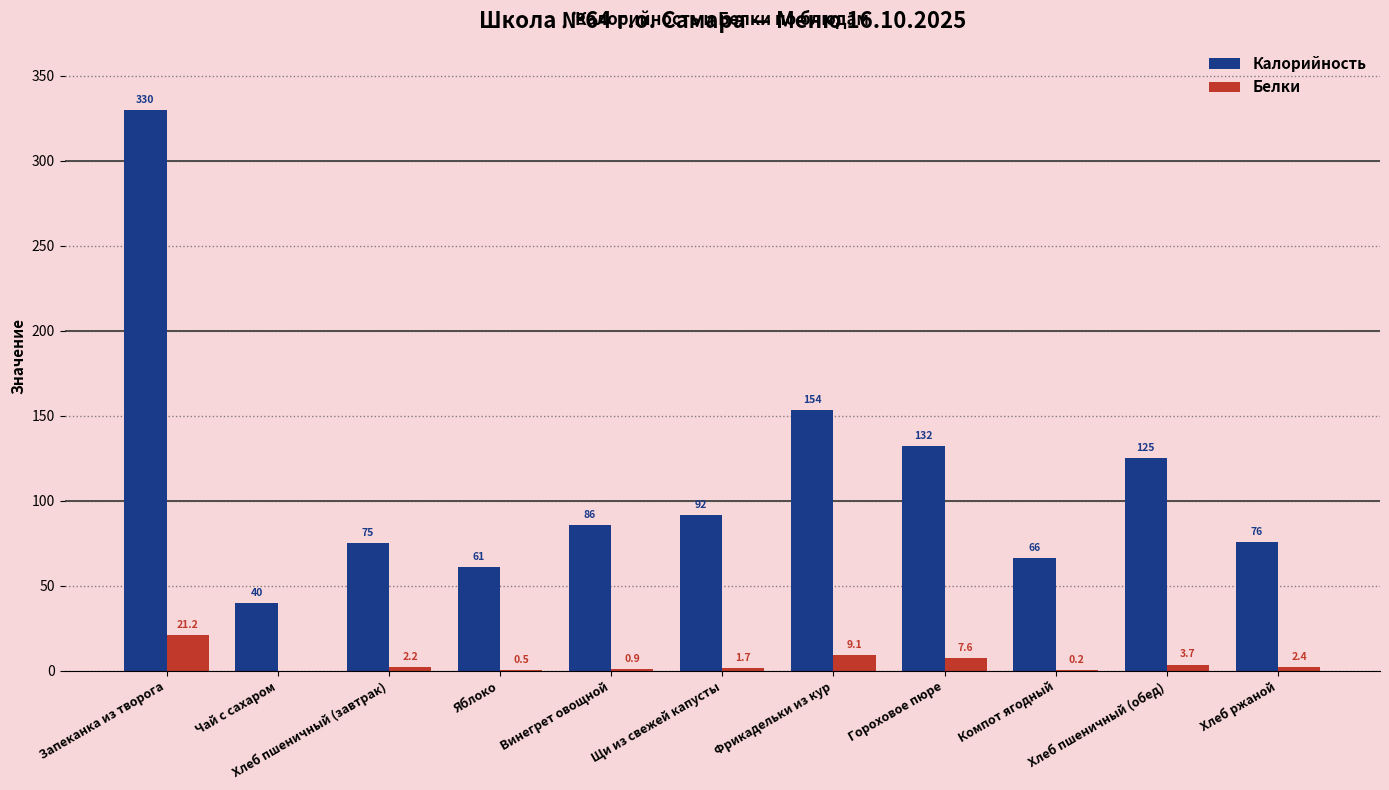

Are the bars grouped side by side (vs. stacked)?

Yes